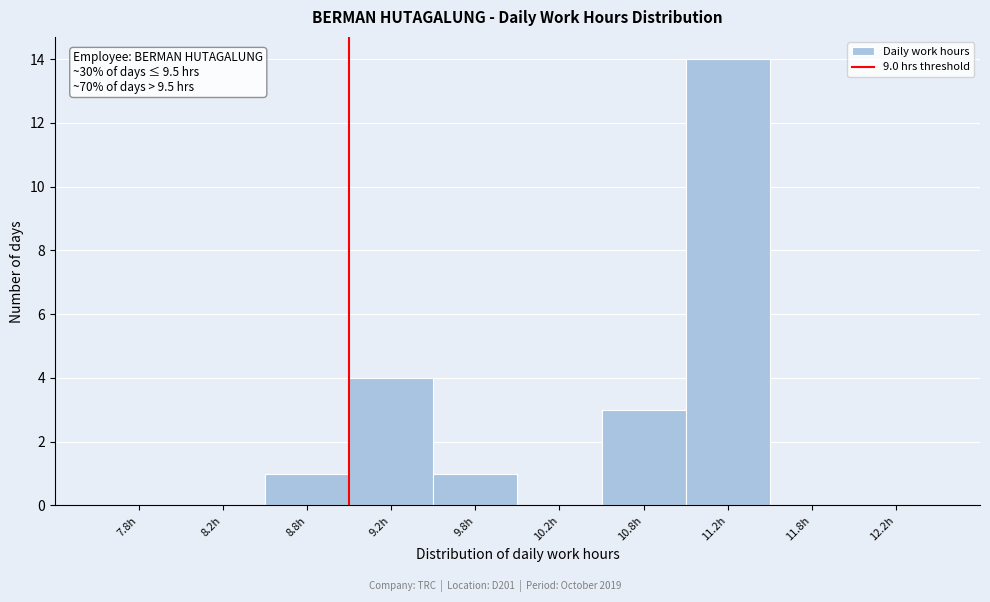

Over which range of the x-axis is the bar tallest?

11.0 to 11.5